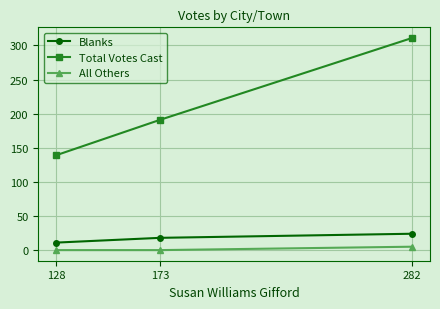

Count the Blanks values in the range 11 to 24.

3